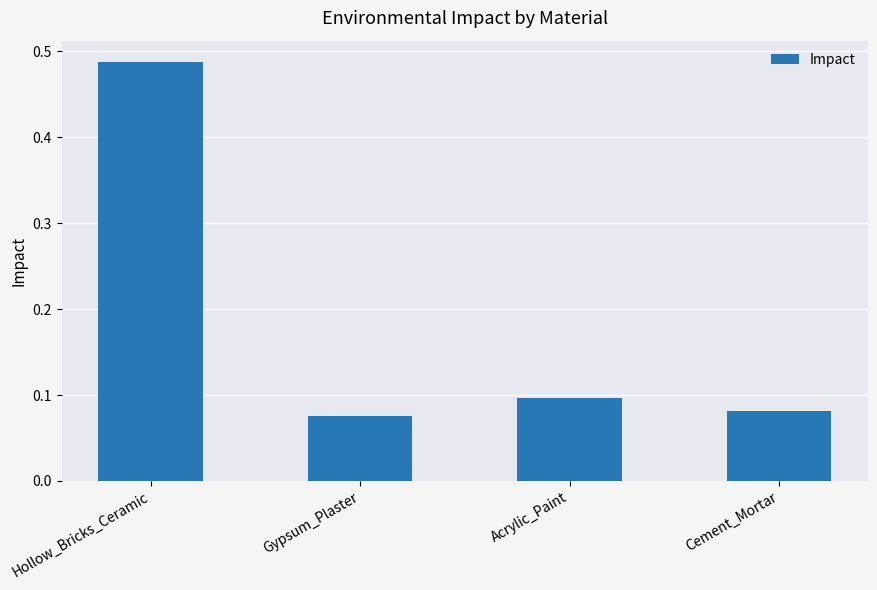

Count the values in the range 0 to 1.

4